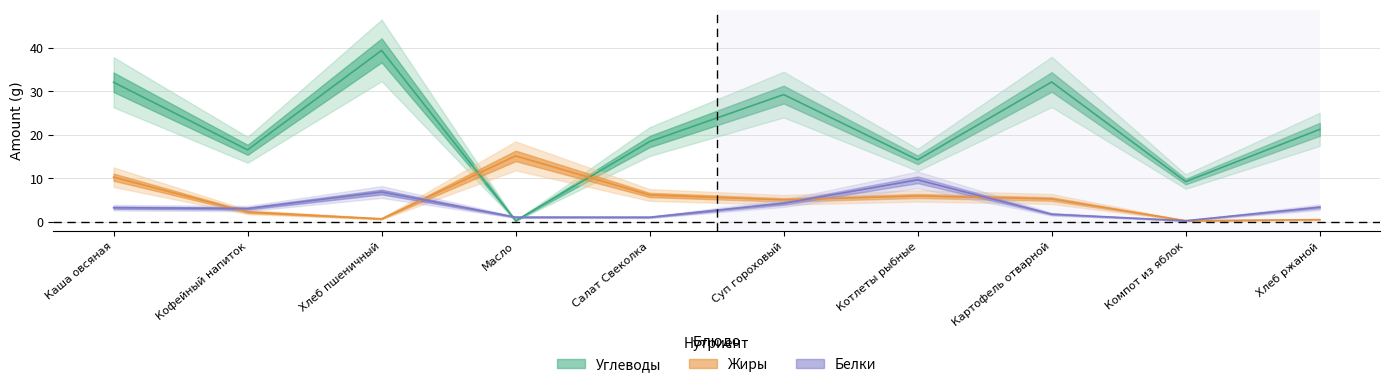

True or false: Углеводы has more than 1 interior local peaks.

True